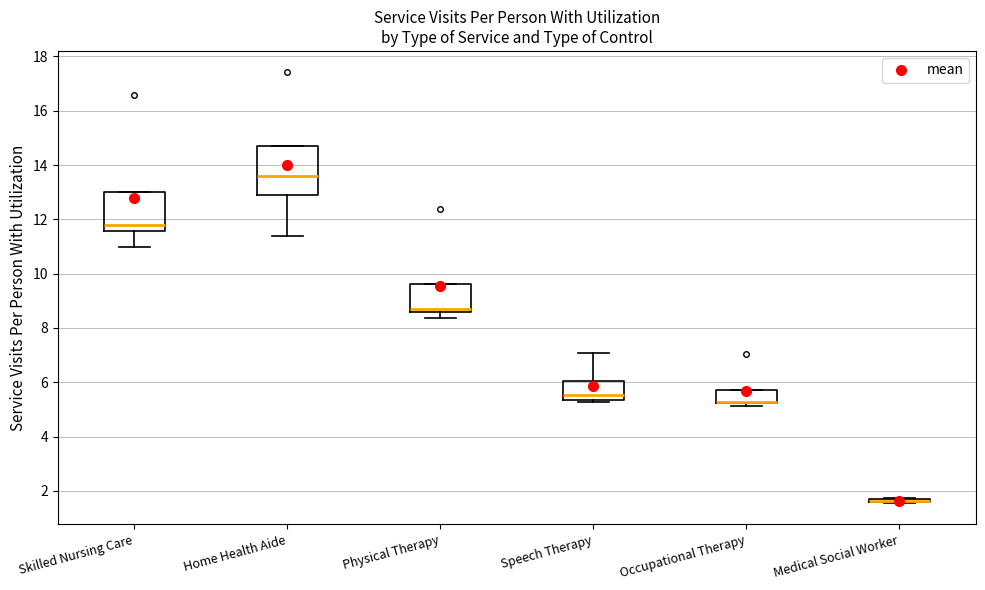

Which box is the tallest, from its lower edge to its upper edge?

Home Health Aide